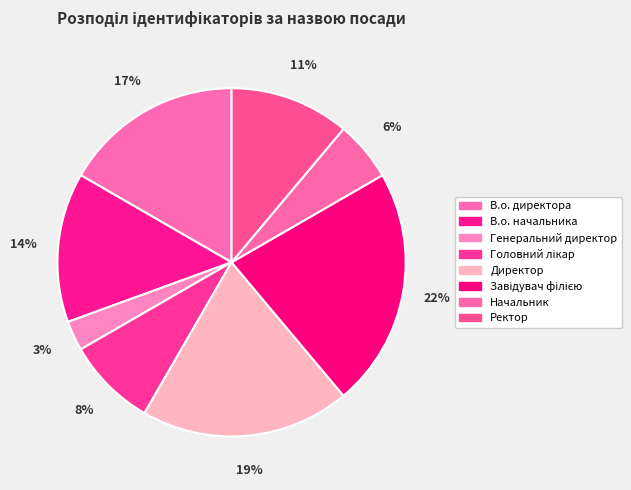

What is the ratio of the value at Директор to the value at В.о. начальника?

1.4